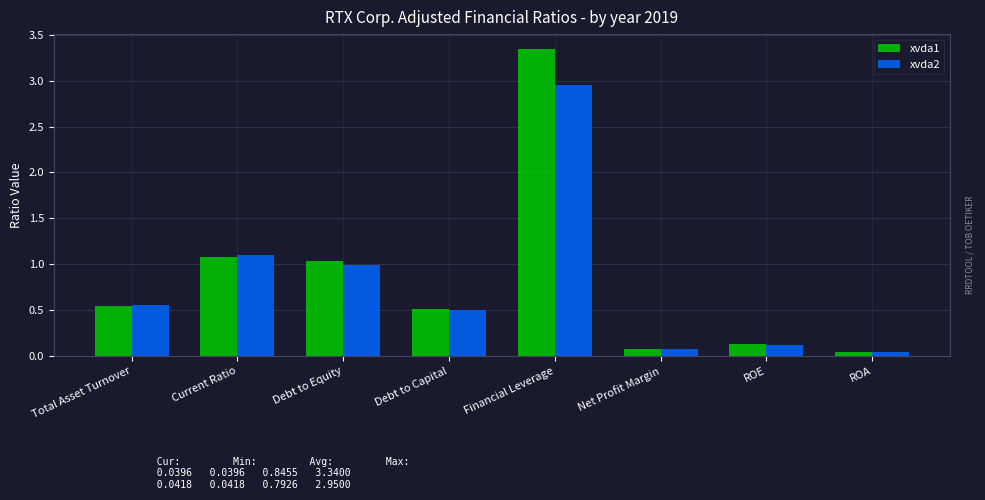

Rank the series by their maximum value, from lowest to highest.

xvda2, xvda1